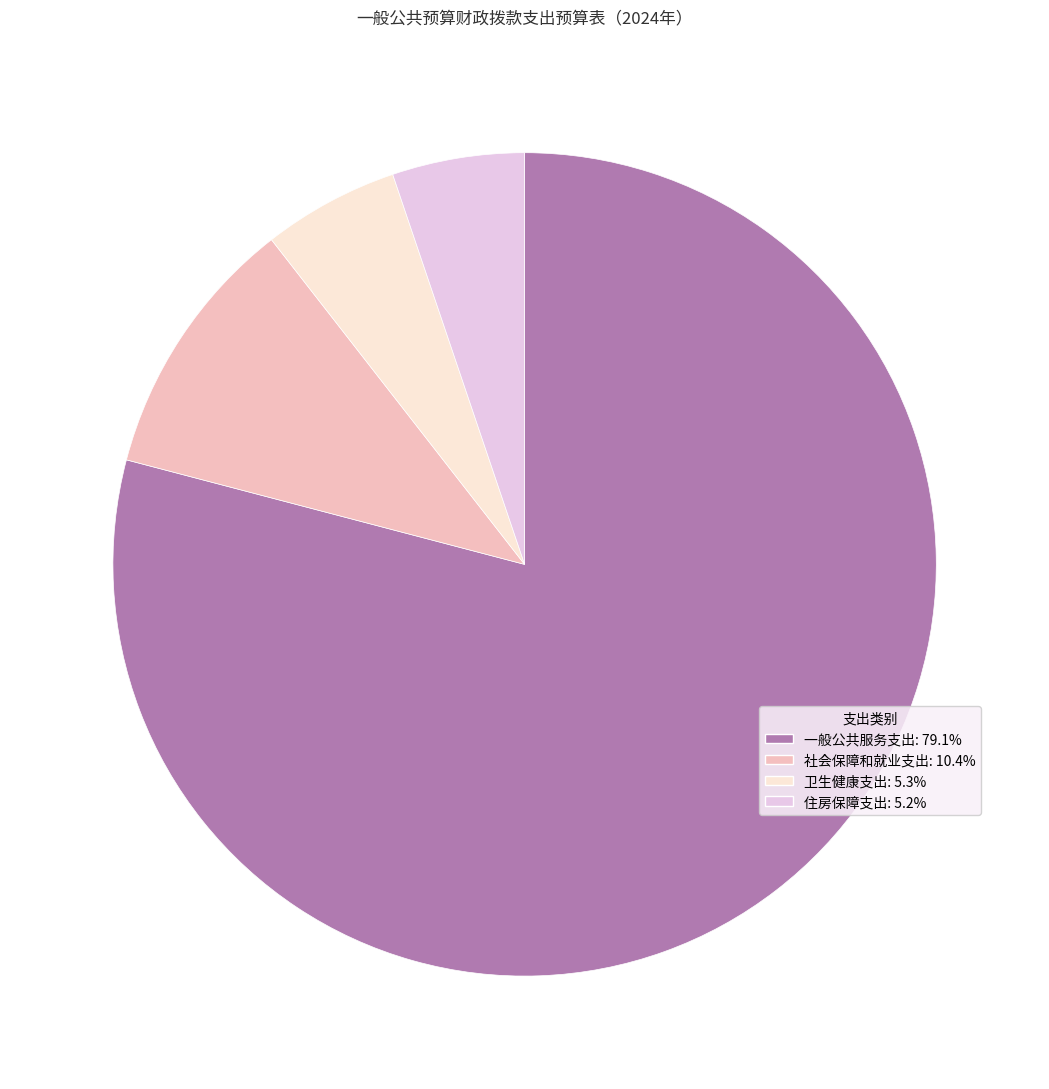

True or false: 卫生健康支出 accounts for 5% of the total.

True